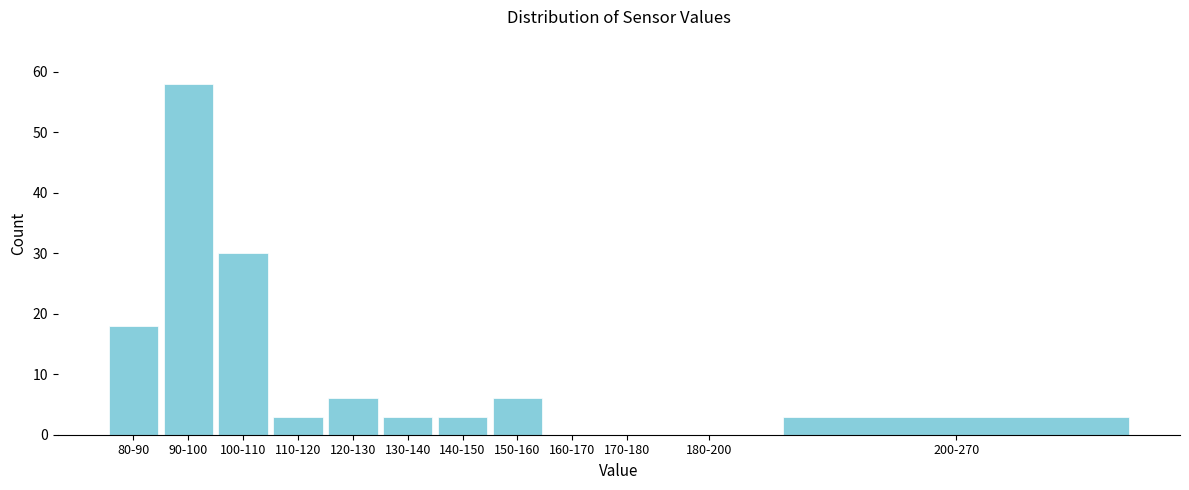

Reading left to right, transcribe all the data shown in this chart.

80-90=18	90-100=58	100-110=30	110-120=3	120-130=6	130-140=3	140-150=3	150-160=6	160-170=0	170-180=0	180-200=0	200-270=3